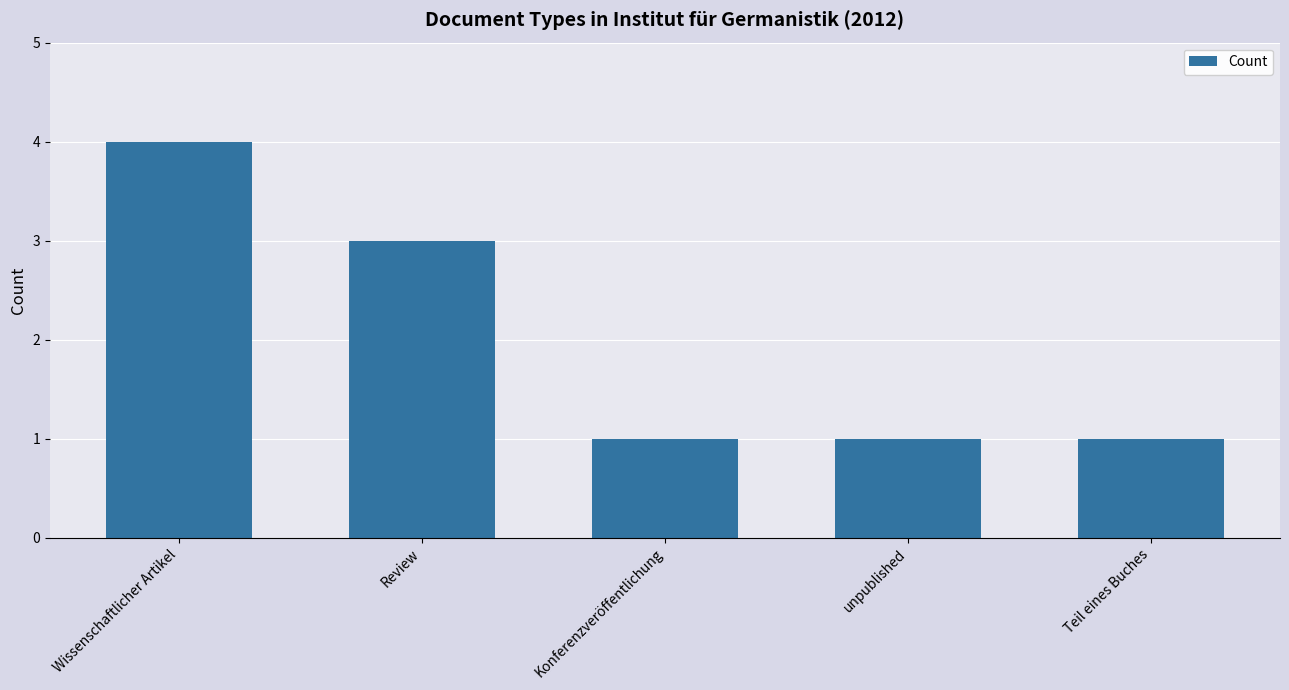

Reading left to right, list all the values displayed in this chart.

Wissenschaftlicher Artikel=4	Review=3	Konferenzveröffentlichung=1	unpublished=1	Teil eines Buches=1